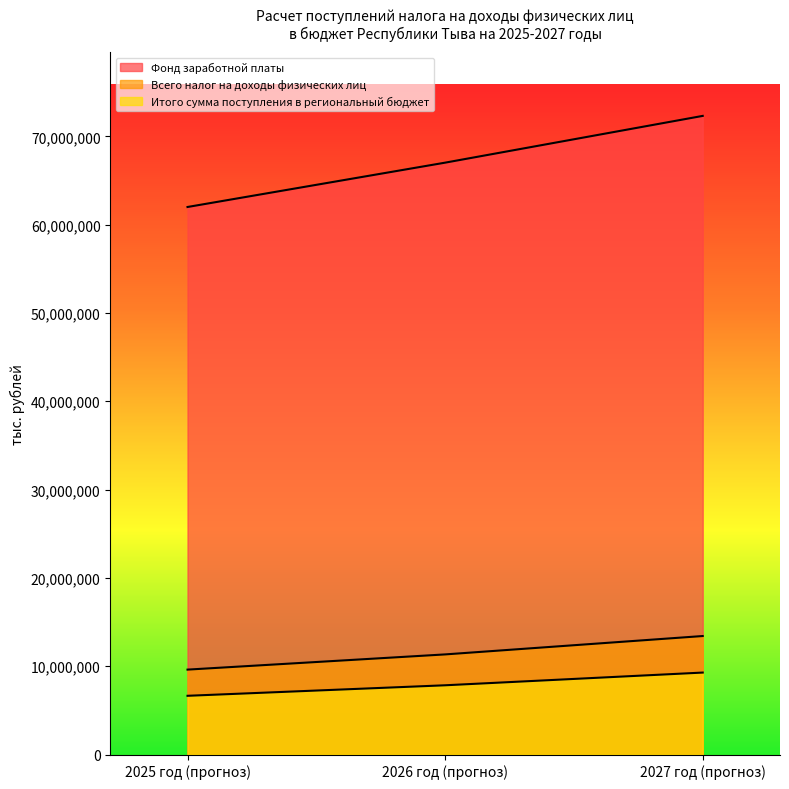

How many lines are shown in the chart?

3